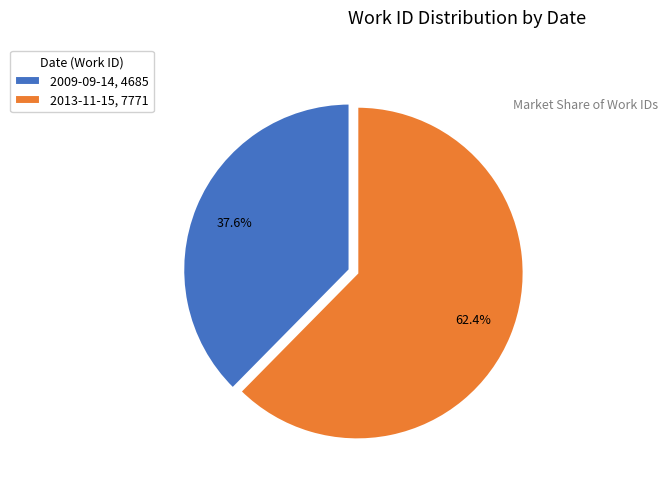

Is it true that 2009-09-14 is 38% of the pie?

True